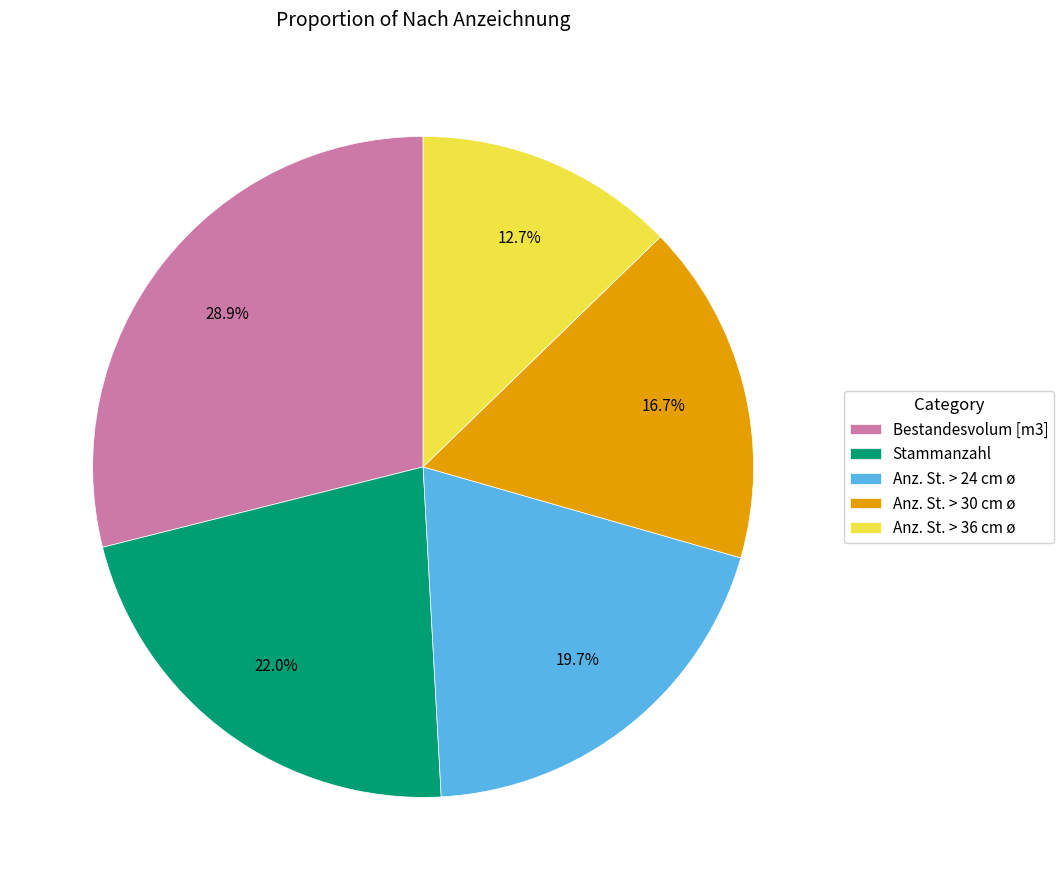

Approximately how many times larger is the value at Bestandesvolum compared to Anz. St. > 36 cm?

2.3